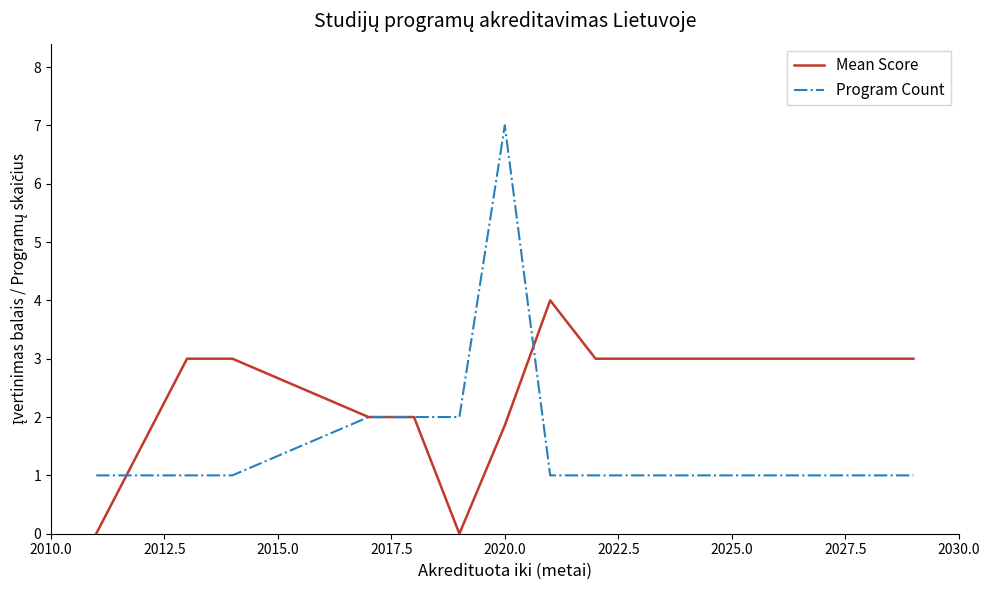

Reading right to left, extract all data points from this chart.

Mean Score: 3.0	3.0	3.0	4.0	1.9	0.0	2.0	2.0	3.0	3.0	0.0
Program Count: 1.0	1.0	1.0	1.0	7.0	2.0	2.0	2.0	1.0	1.0	1.0